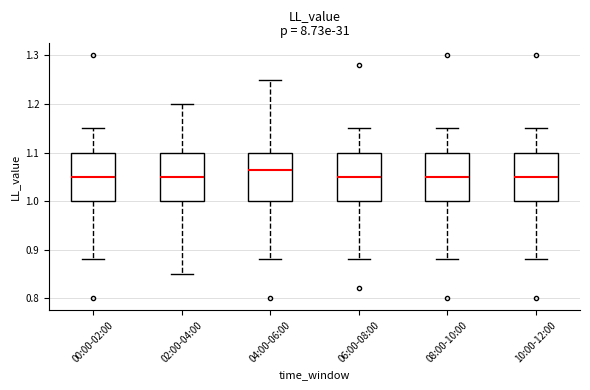

Reading left to right, read every box against the y-axis: the position of its median line, the range the box covers, and the ends of its whiskers. The values are not printed on the chart, so give them approximately, as read against the axis.

00:00-02:00: median 1.05, box 1.00 to 1.10, whiskers 0.88 to 1.15
02:00-04:00: median 1.05, box 1.00 to 1.10, whiskers 0.85 to 1.20
04:00-06:00: median 1.07, box 1.00 to 1.10, whiskers 0.88 to 1.25
06:00-08:00: median 1.05, box 1.00 to 1.10, whiskers 0.88 to 1.15
08:00-10:00: median 1.05, box 1.00 to 1.10, whiskers 0.88 to 1.15
10:00-12:00: median 1.05, box 1.00 to 1.10, whiskers 0.88 to 1.15